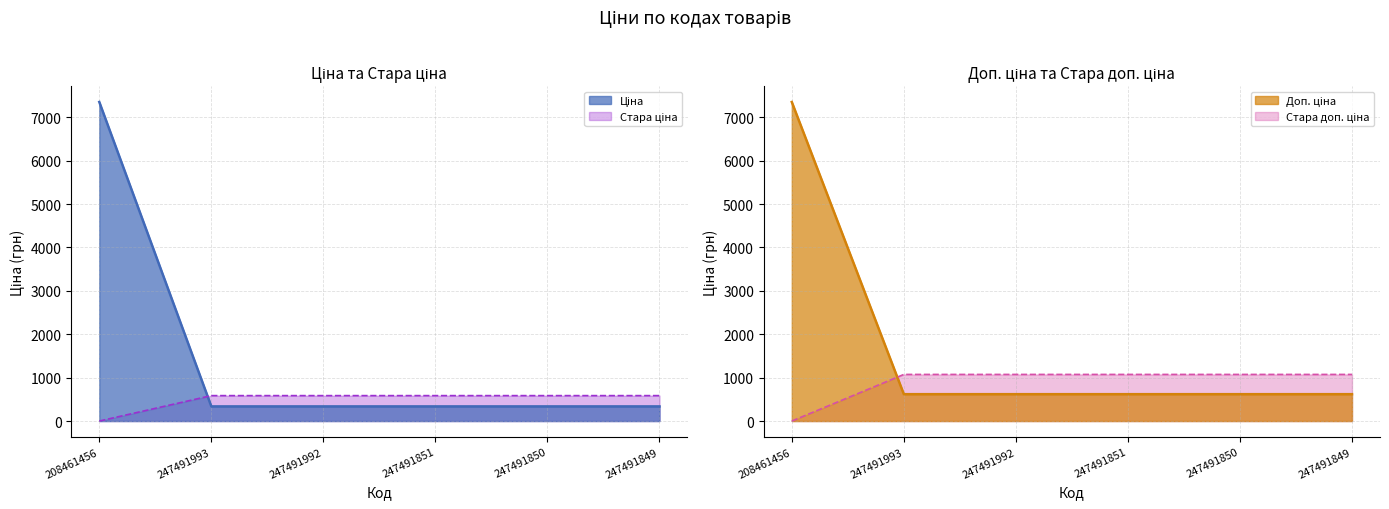

True or false: Доп. ціна and Ціна intersect in this chart.

False